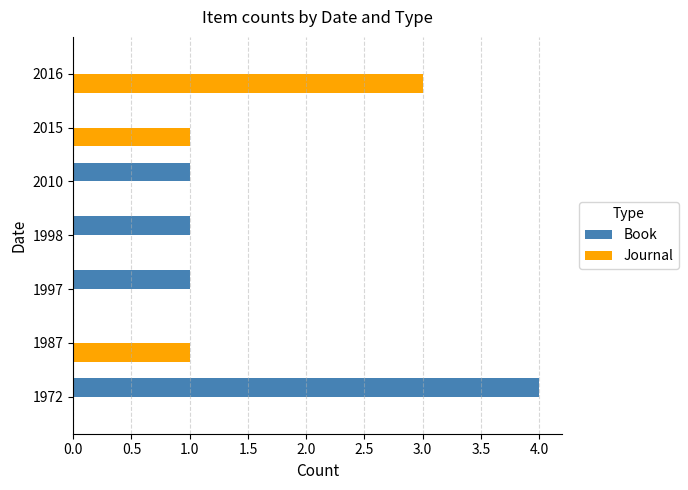

What is the average value of the Journal series?

1